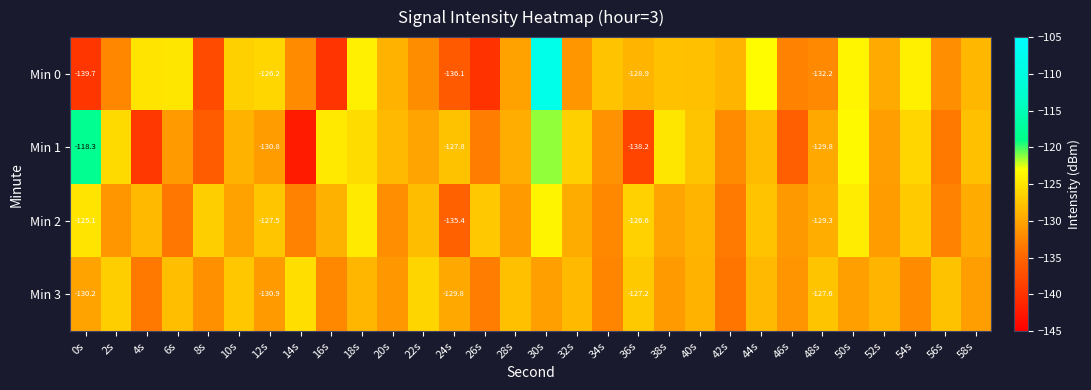

How many values in the Min 2 series exceed -129?

13